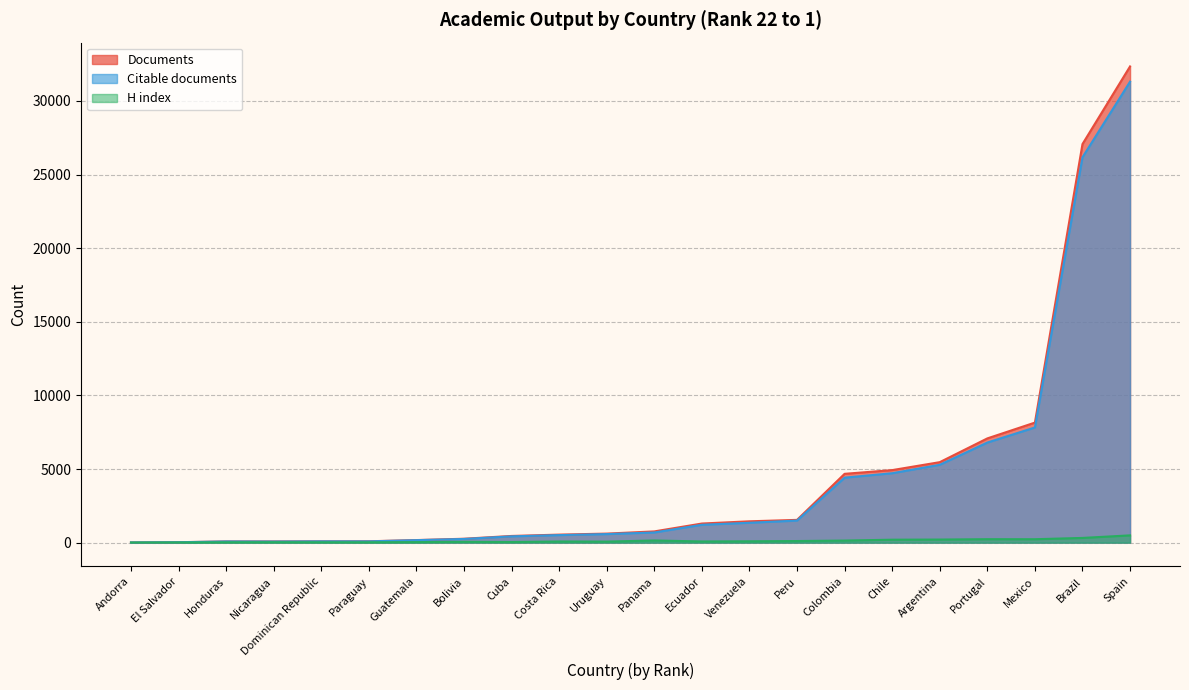

At Brazil, list the series in order from largest to smallest.

Documents, Citable documents, H index